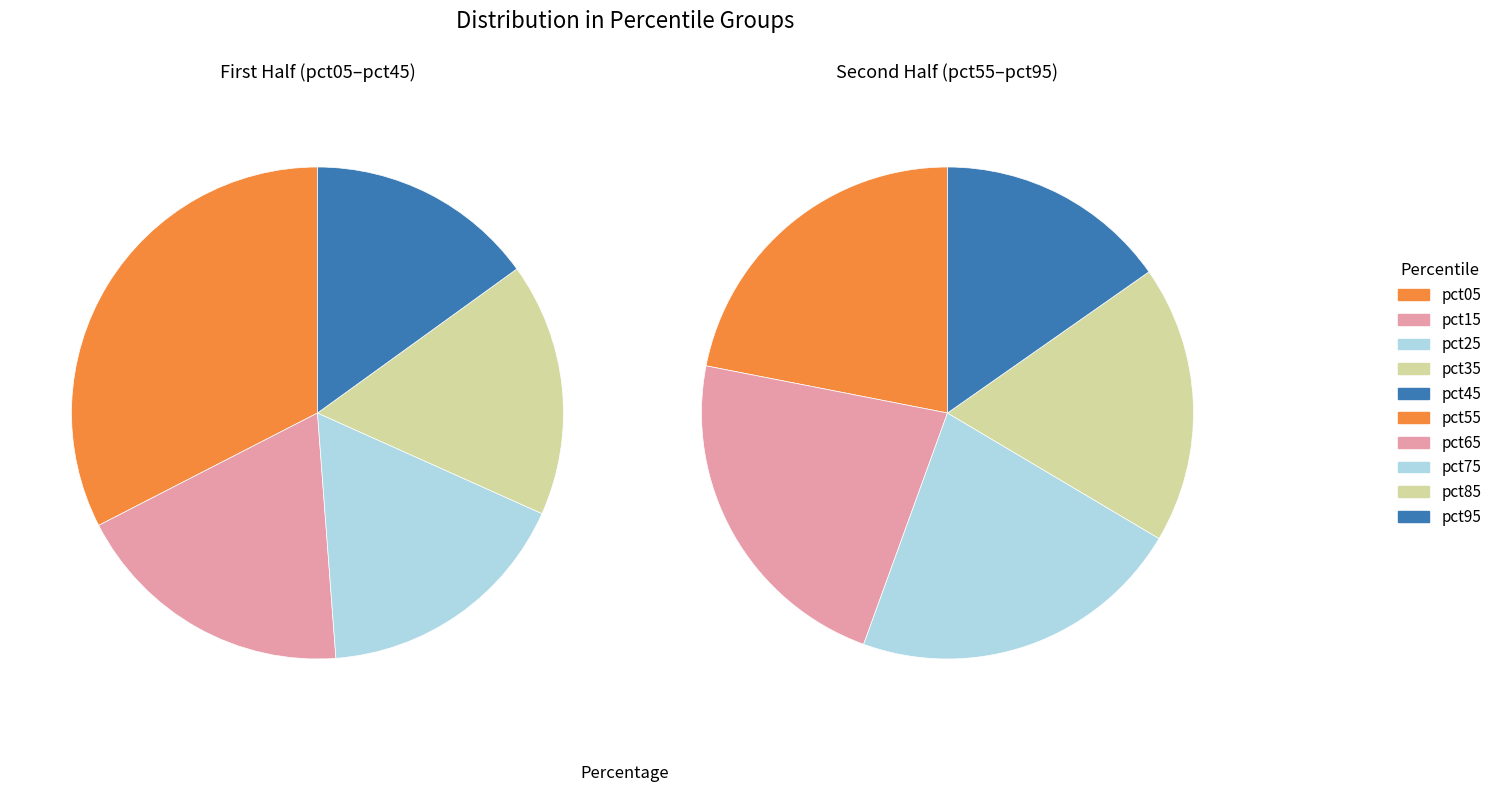

Is there a majority slice in this chart?

No